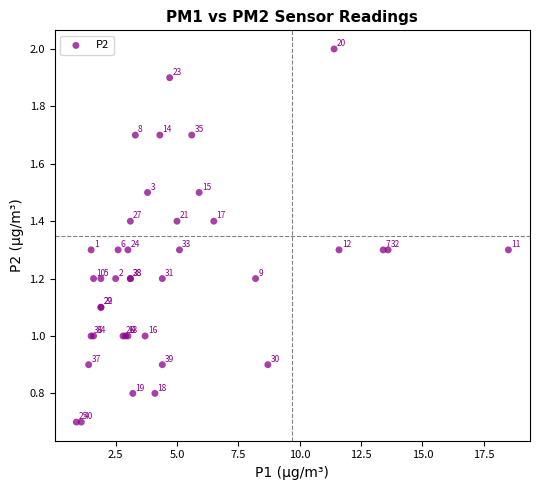

What Y value in the scatter plot is closest to 1?

1.0